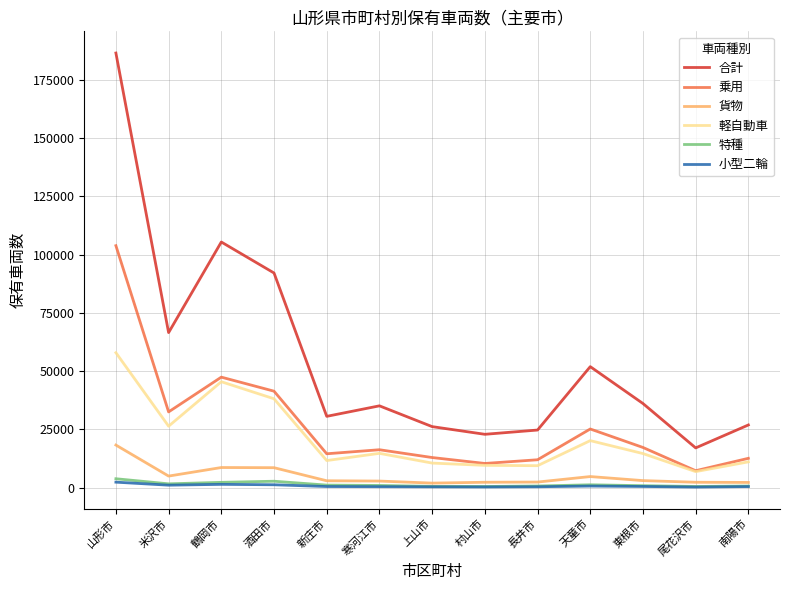

True or false: 小型二輪 has a value of 452 at 東根市.

True